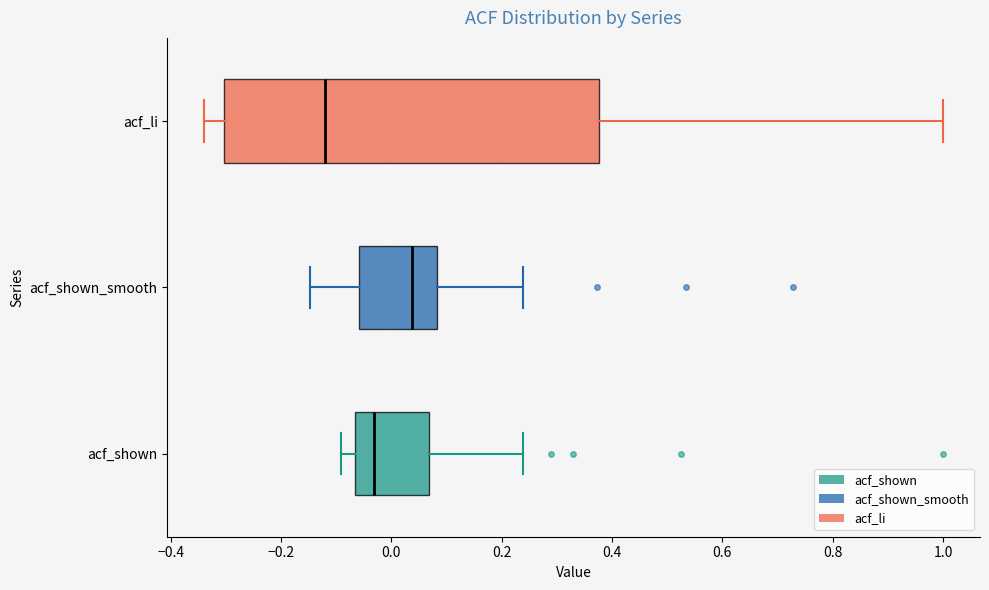

Which box has the furthest to the right median line?

acf_shown_smooth